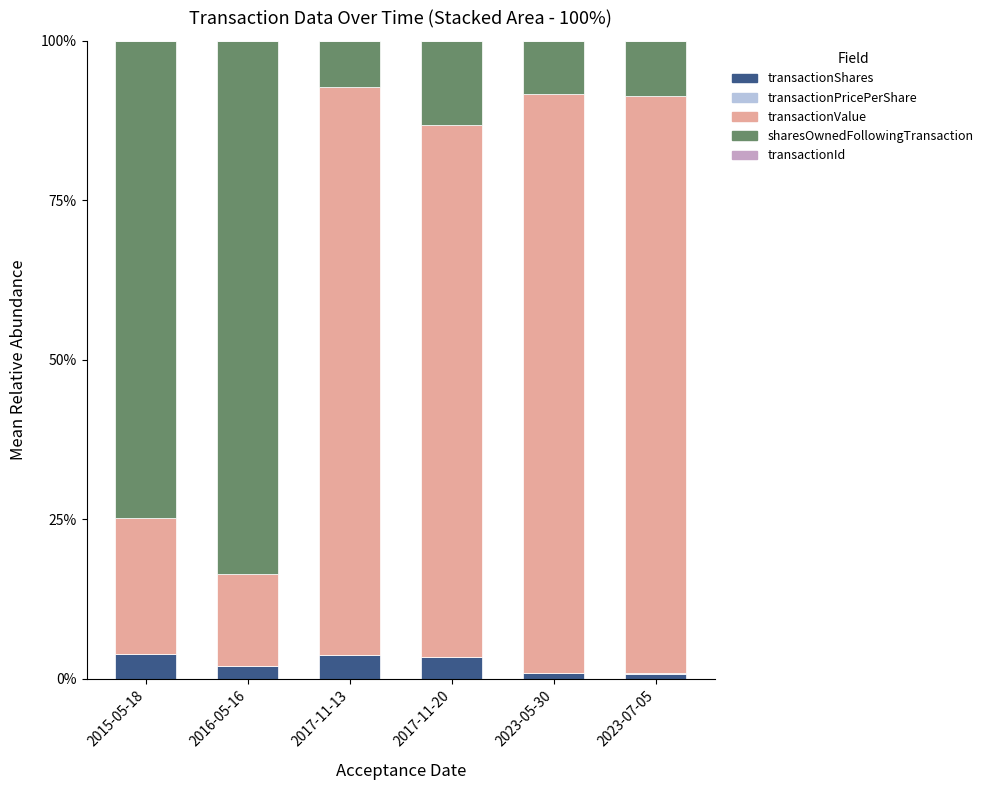

Is it true that transactionShares equals 0.9 at 2023-05-30?

True